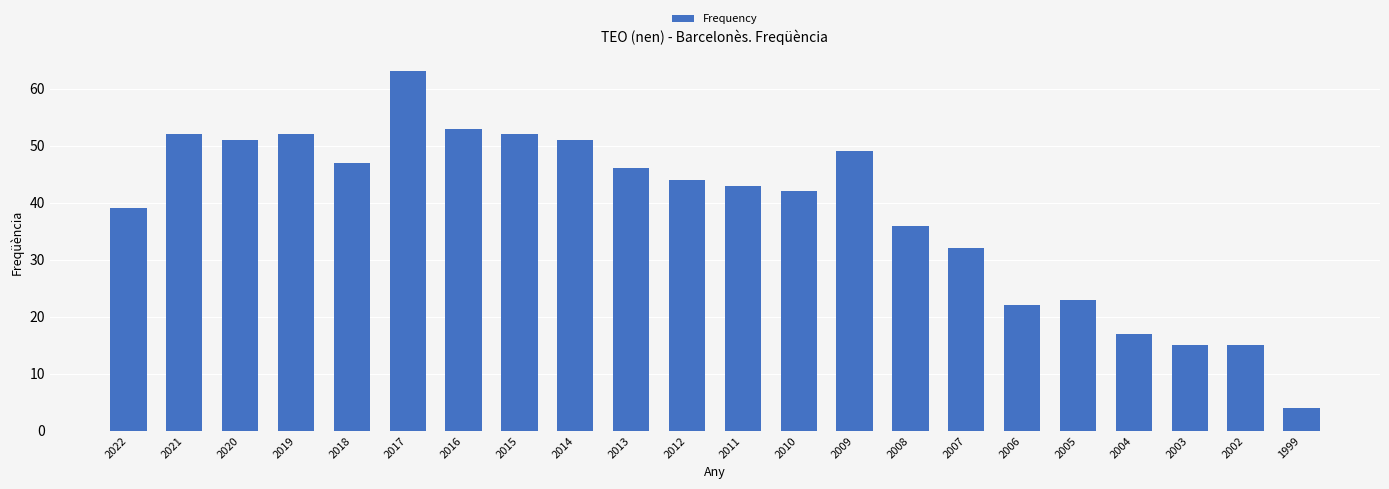

Which category has the highest value across all series?

2017